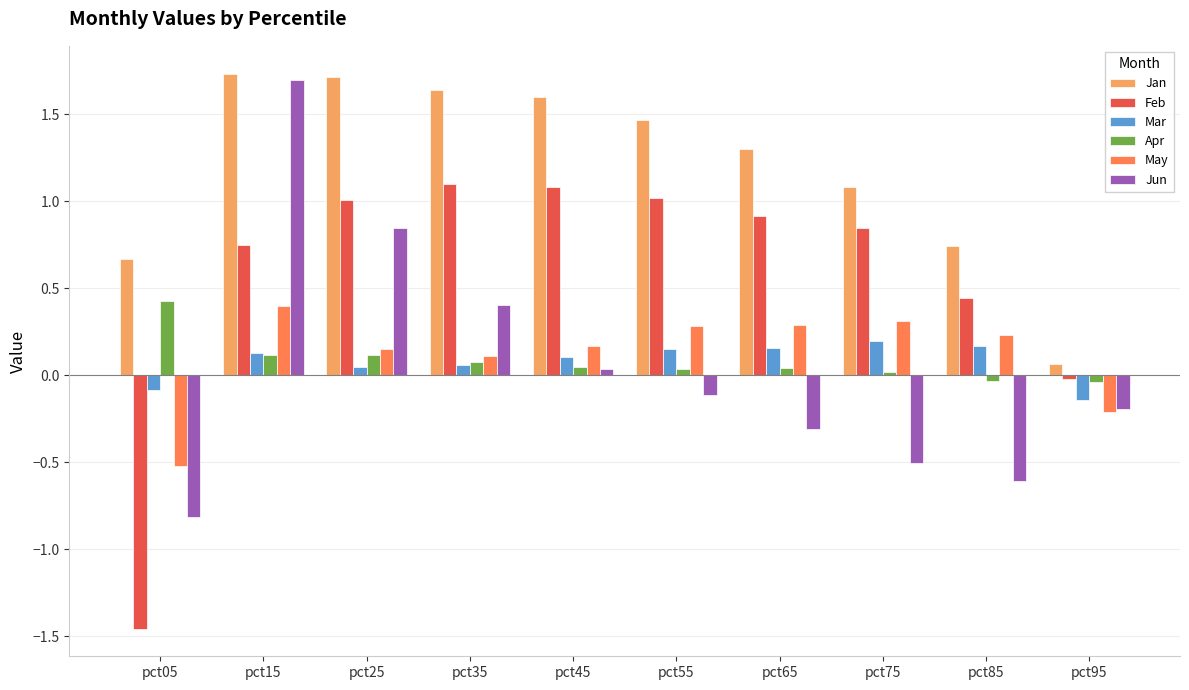

How many values in Feb are above zero?

8